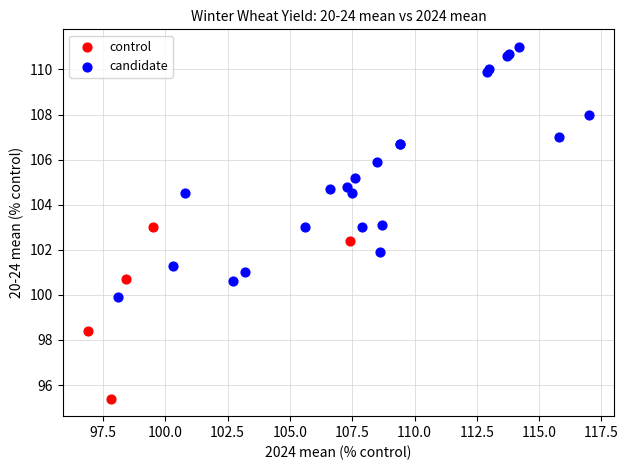

Which series contains the lowest Y value?

control